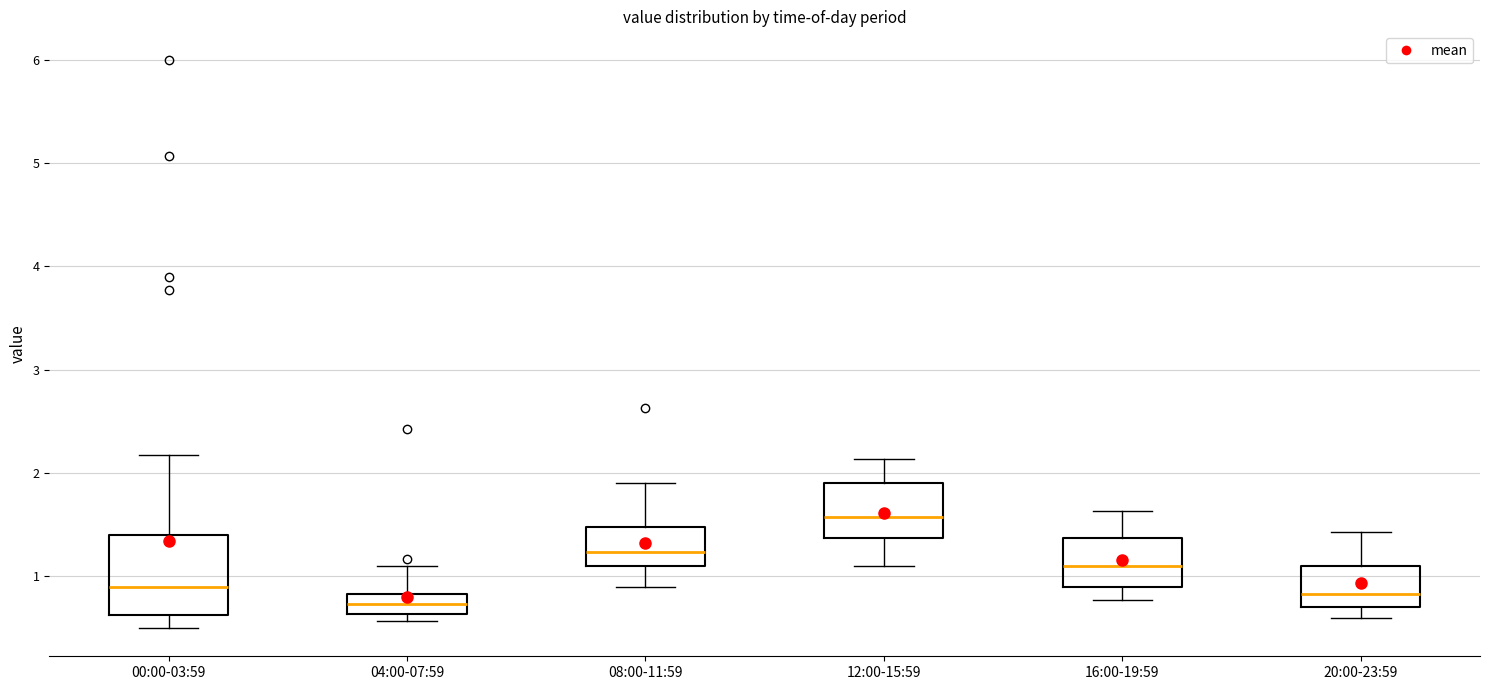

Comparing the boxes themselves (not the whiskers), which one is the tallest?

00:00-03:59